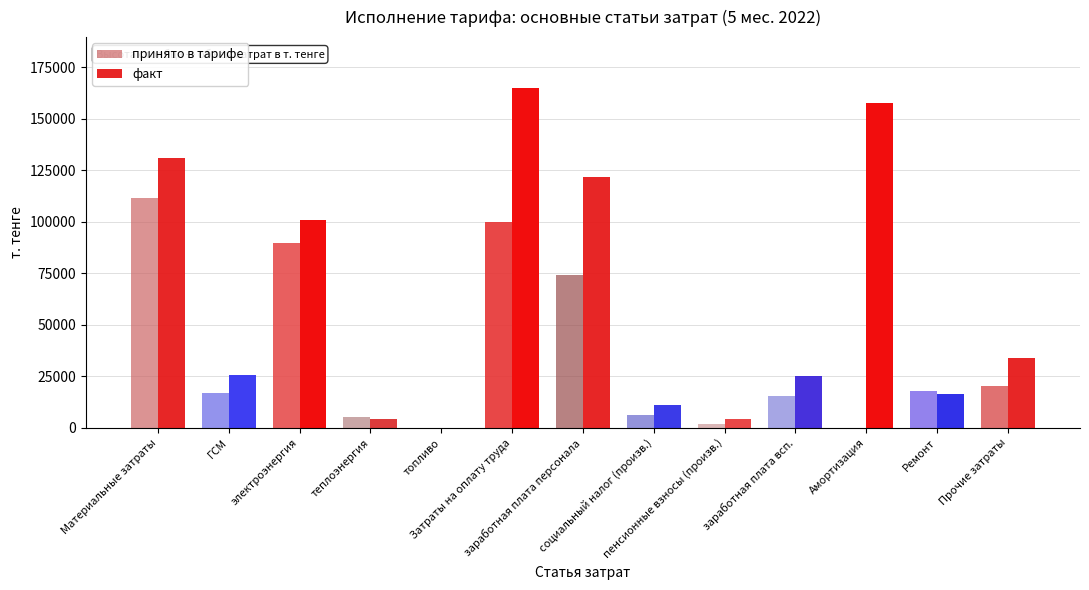

Are the bars horizontal?

No